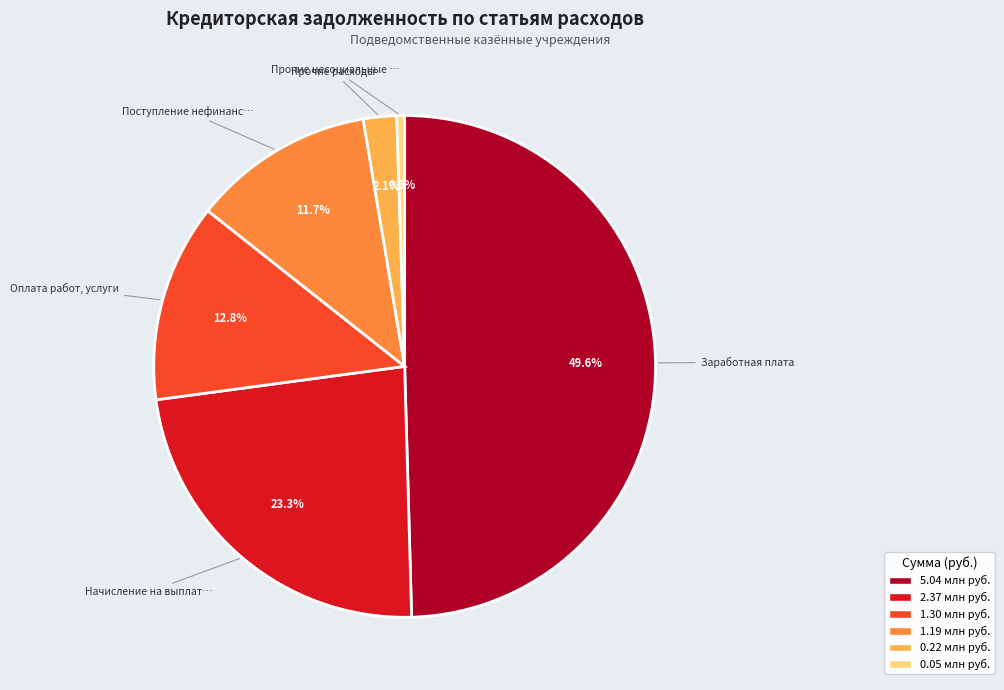

Count the number of slices in the pie.

6